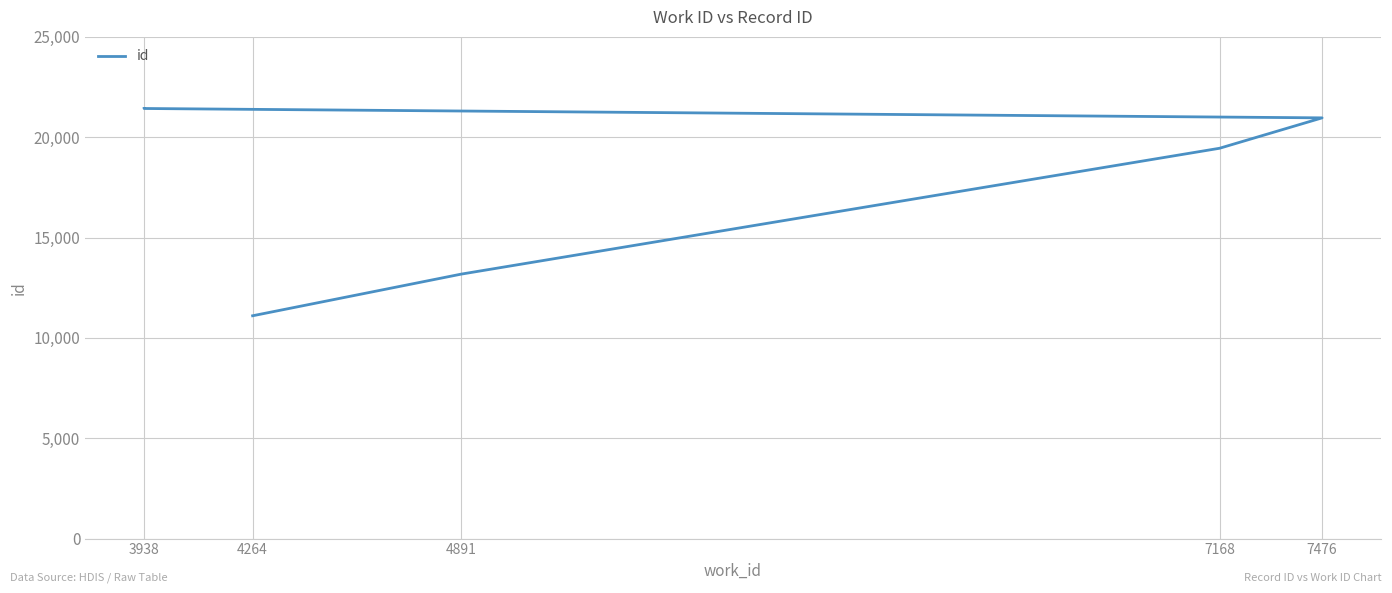

The value at 7476 is 7999. True or false?

False